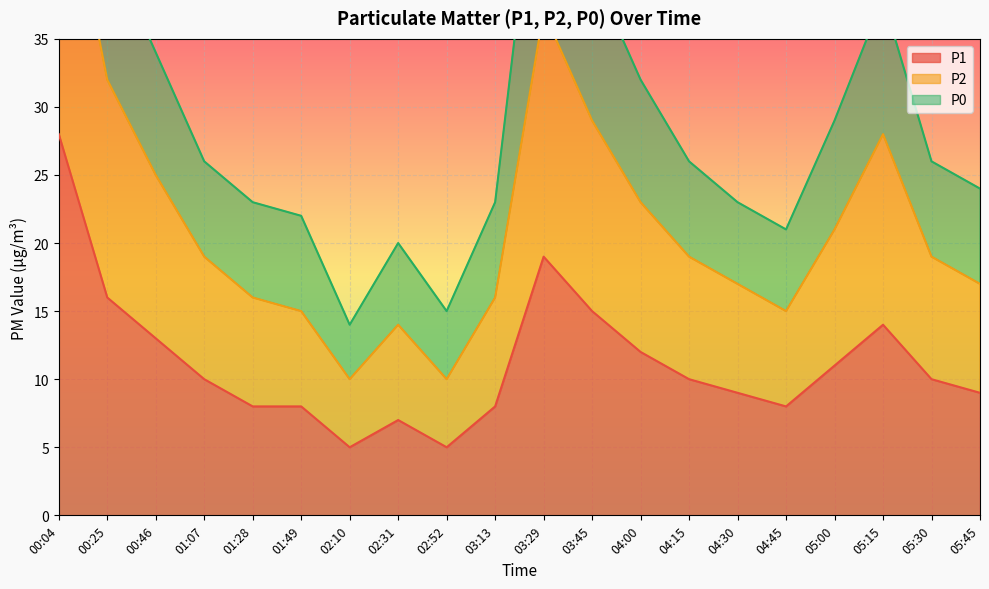

What is the label of the 13th point from the right?

02:31